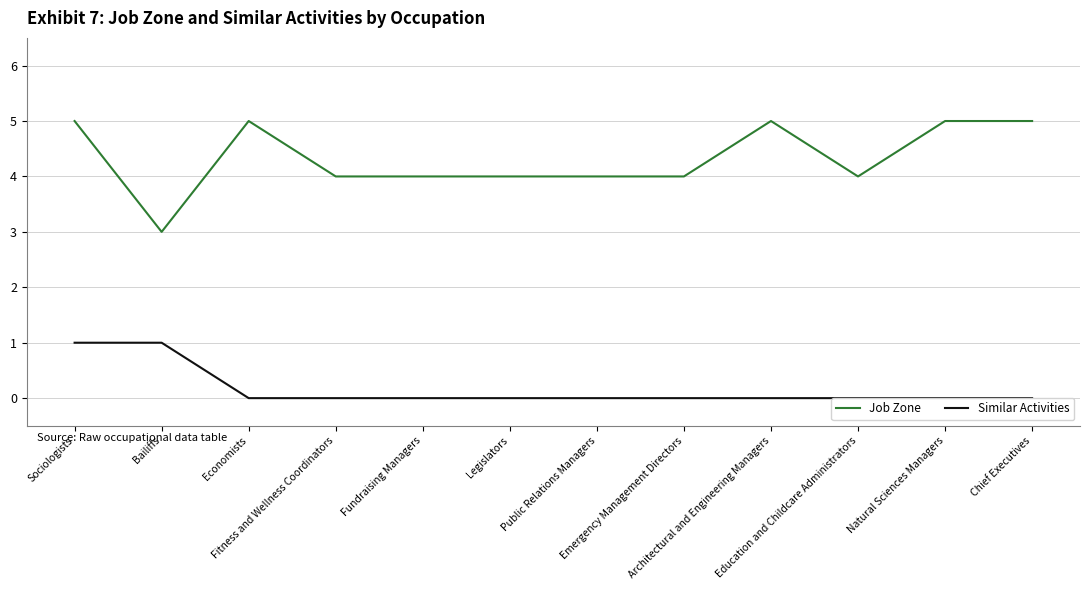

Reading right to left, list all the values displayed in this chart.

Job Zone: Chief Executives=5	Natural Sciences Managers=5	Education and Childcare Administrators=4	Architectural and Engineering Managers=5	Emergency Management Directors=4	Public Relations Managers=4	Legislators=4	Fundraising Managers=4	Fitness and Wellness Coordinators=4	Economists=5	Bailiffs=3	Sociologists=5
Similar Activities: Chief Executives=0	Natural Sciences Managers=0	Education and Childcare Administrators=0	Architectural and Engineering Managers=0	Emergency Management Directors=0	Public Relations Managers=0	Legislators=0	Fundraising Managers=0	Fitness and Wellness Coordinators=0	Economists=0	Bailiffs=1	Sociologists=1